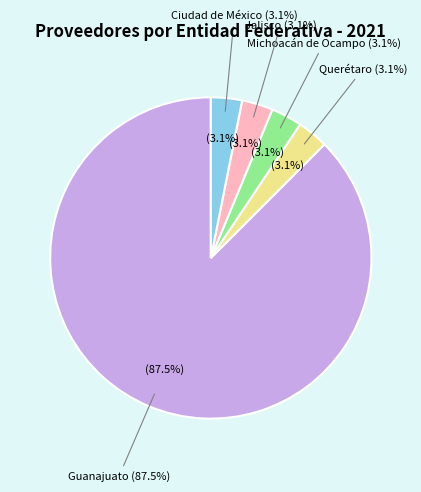

Does any single category account for the majority?

Yes